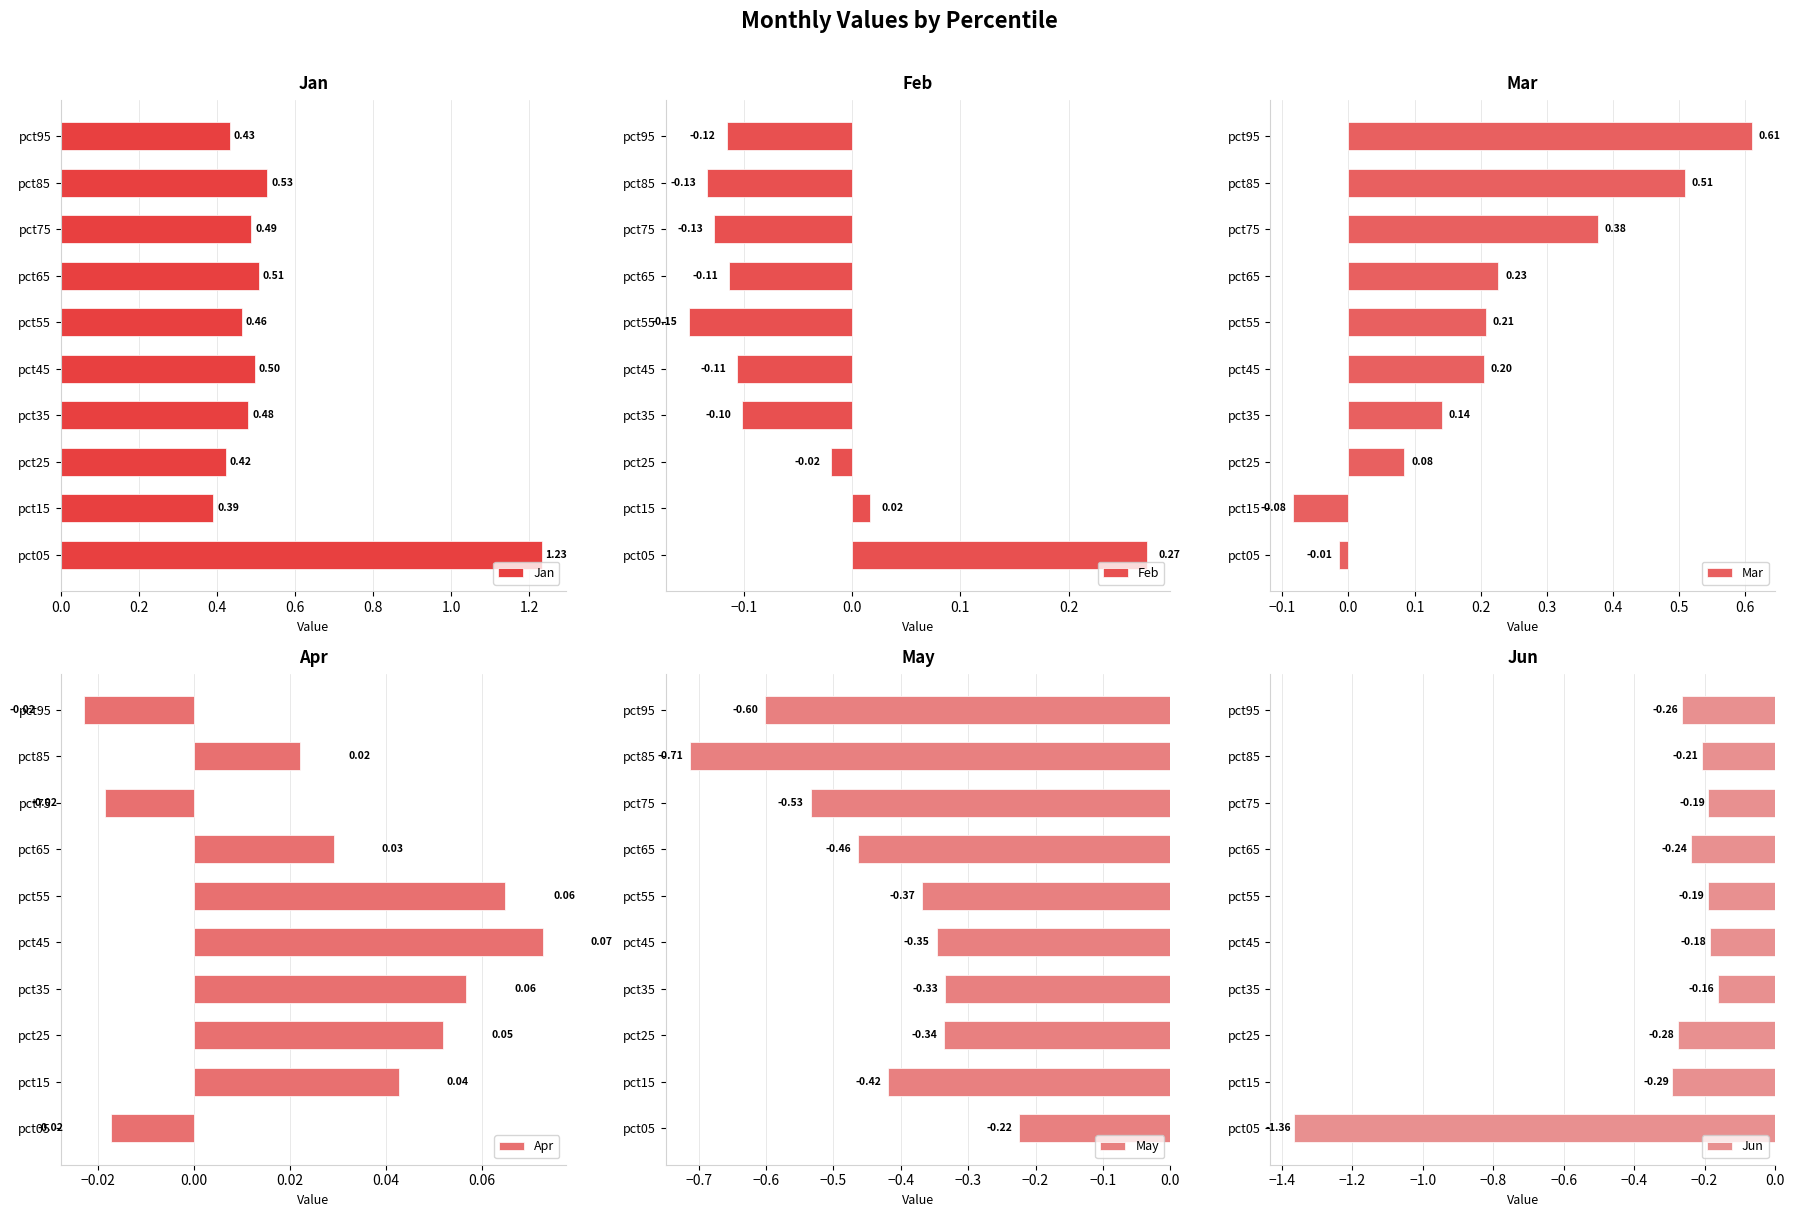

List the labels in order of Mar value, largest first.

pct95, pct85, pct75, pct65, pct55, pct45, pct35, pct25, pct05, pct15